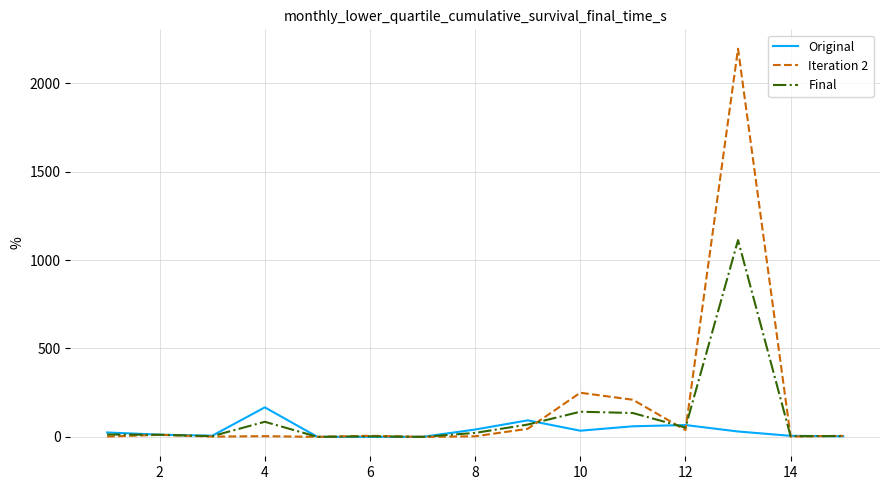

What is the maximum value shown in the chart?

2195.0